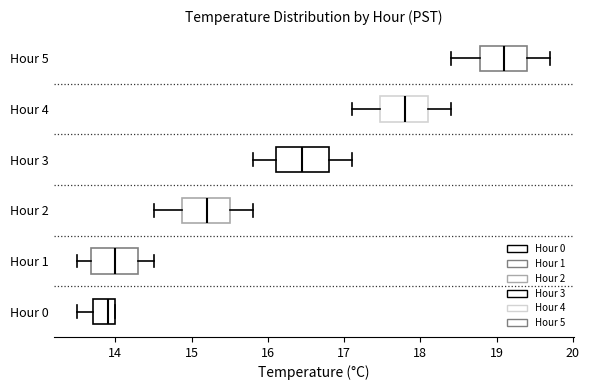

Reading bottom to top, transcribe this box plot: for each box, give where its median line is, the range the box spans, and where its two whiskers end, as read against the x-axis. The values are not printed on the chart, so give them approximately, as read against the axis.

Hour 0: median 13.9, box 13.7 to 14.0, whiskers 13.5 to 14.0
Hour 1: median 14.0, box 13.7 to 14.3, whiskers 13.5 to 14.5
Hour 2: median 15.2, box 14.9 to 15.5, whiskers 14.5 to 15.8
Hour 3: median 16.5, box 16.1 to 16.8, whiskers 15.8 to 17.1
Hour 4: median 17.8, box 17.5 to 18.1, whiskers 17.1 to 18.4
Hour 5: median 19.1, box 18.8 to 19.4, whiskers 18.4 to 19.7